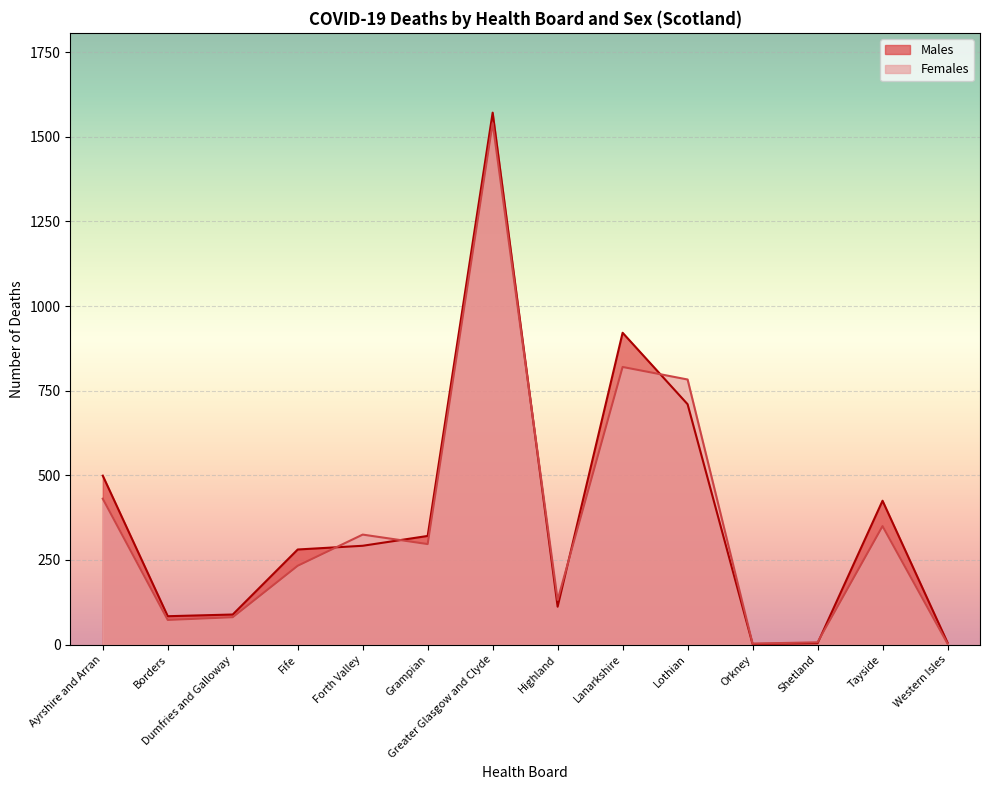

What position from the right is Lanarkshire?

6